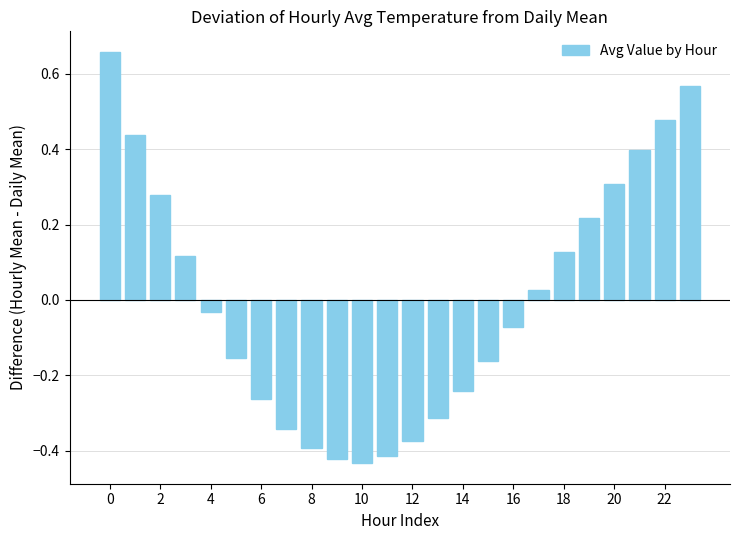

What is the difference between the second highest and second lowest values?

1.0